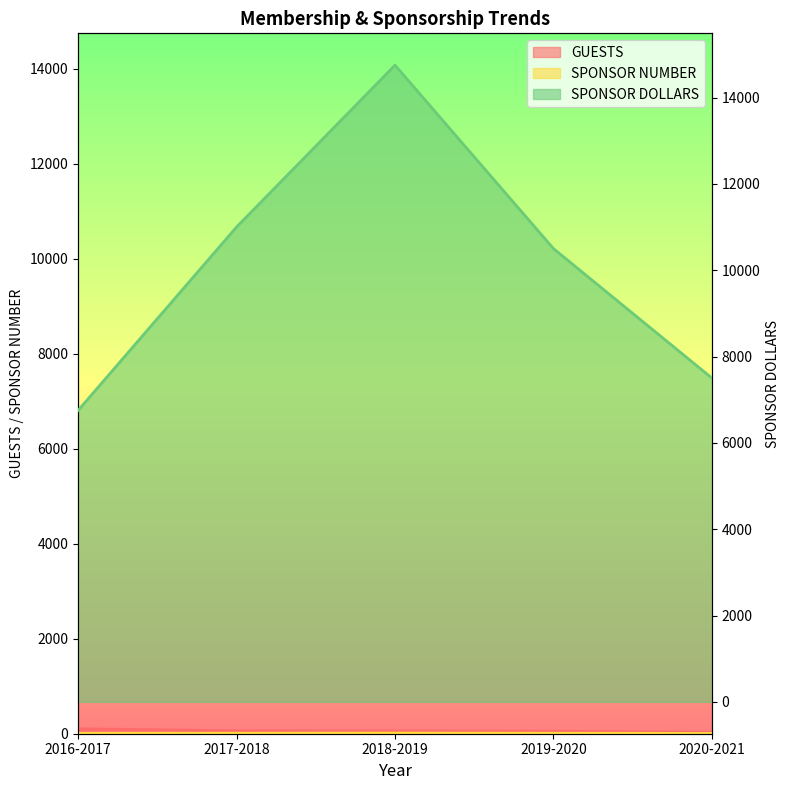

What is the label of the 3rd point from the left?

2018-2019